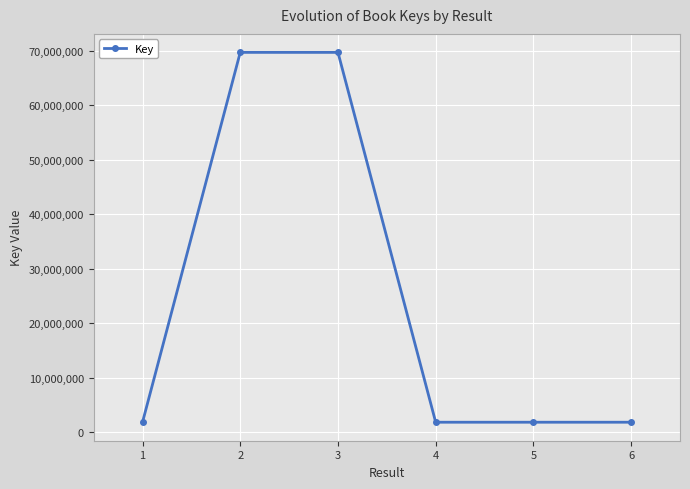

Is it true that the value at 3 is 69694876?

True